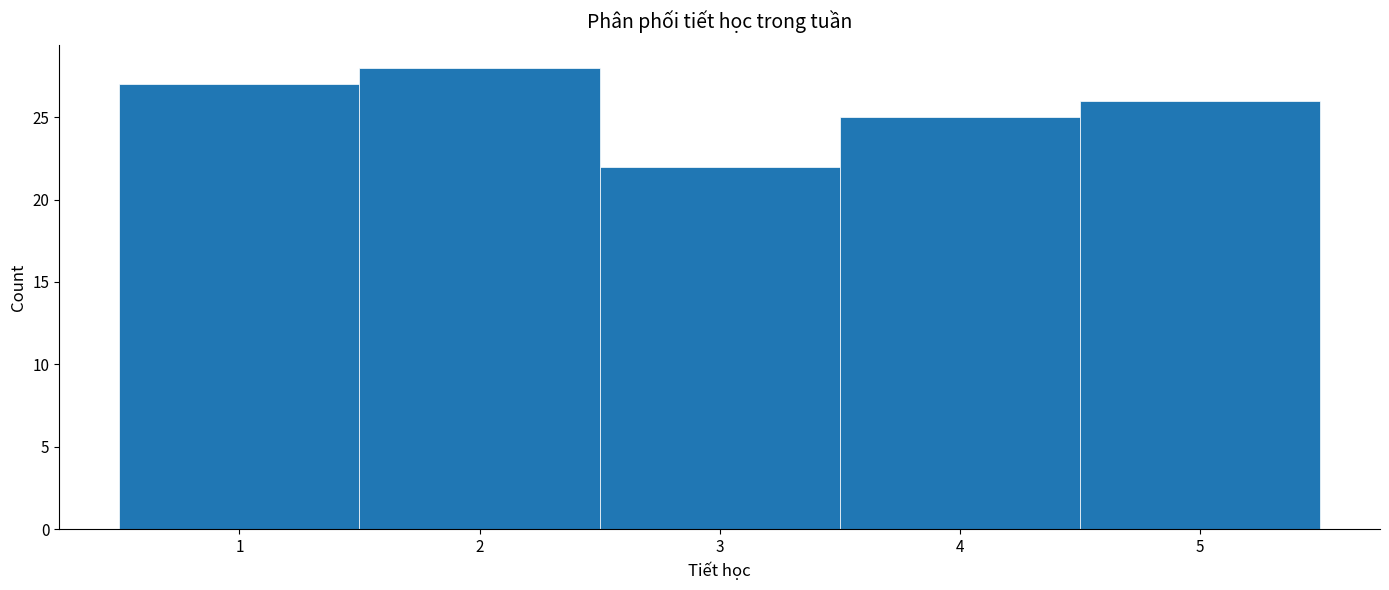

Which range on the x-axis has the tallest bar?

1.5 to 2.5